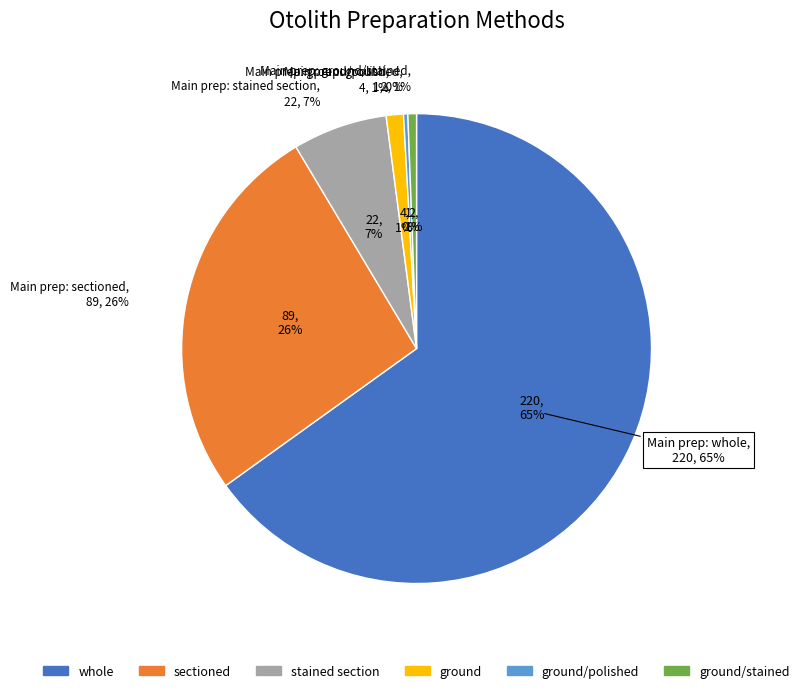

What is the majority slice?

whole